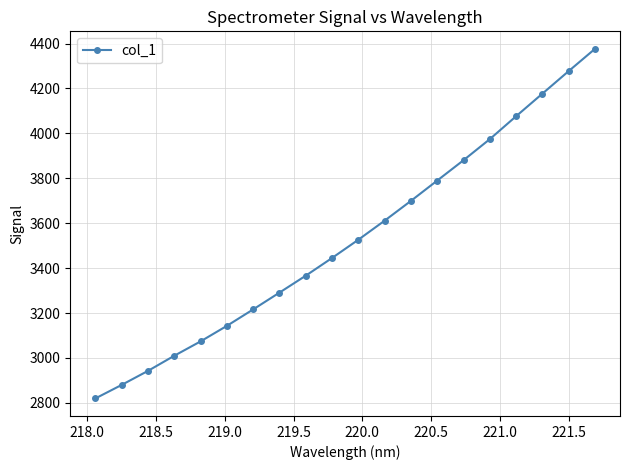

What is the value of the 12th point from the left?

3611.5